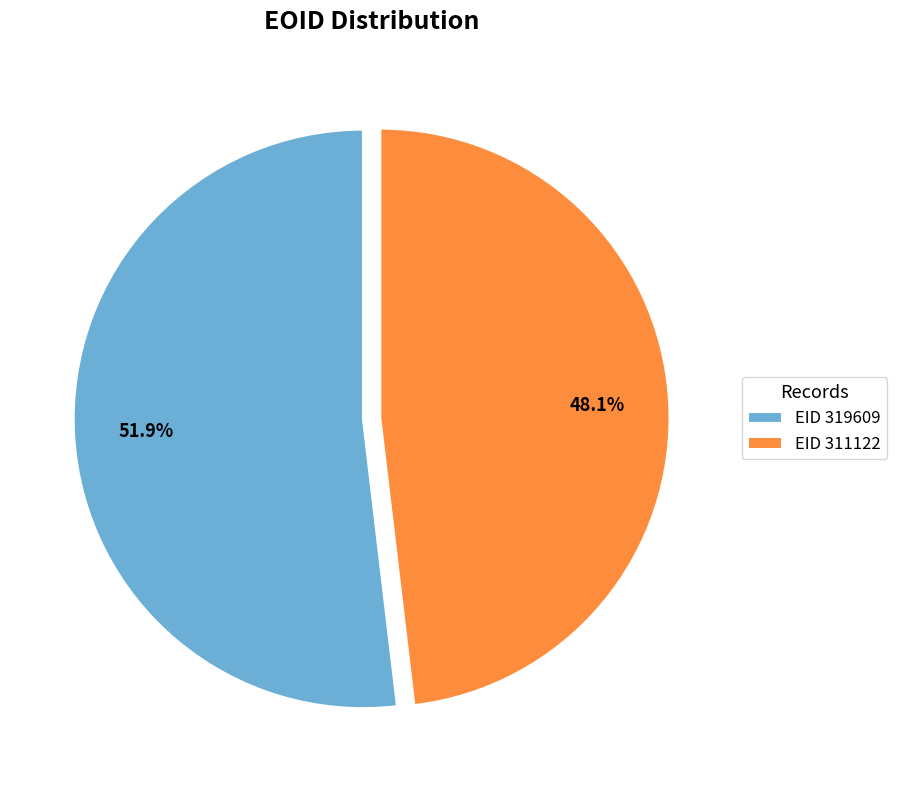

To the nearest percent, what is the difference between the largest and smallest slice percentages?

4%